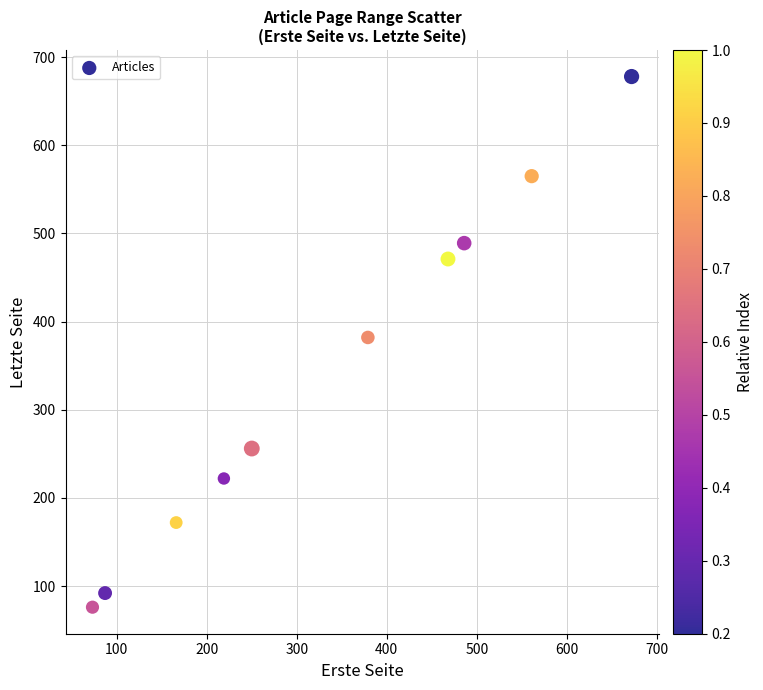

What is the range of X values (max minus min)?

599